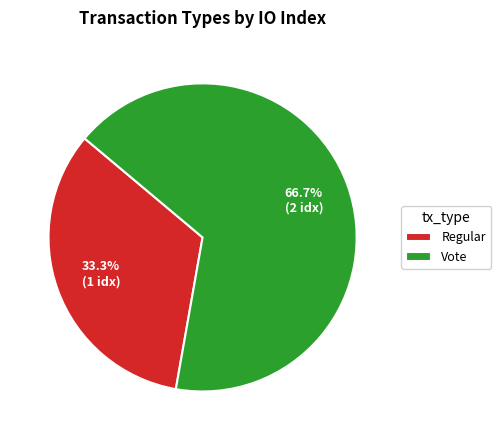

Rank the categories by value from lowest to highest.

Regular, Vote